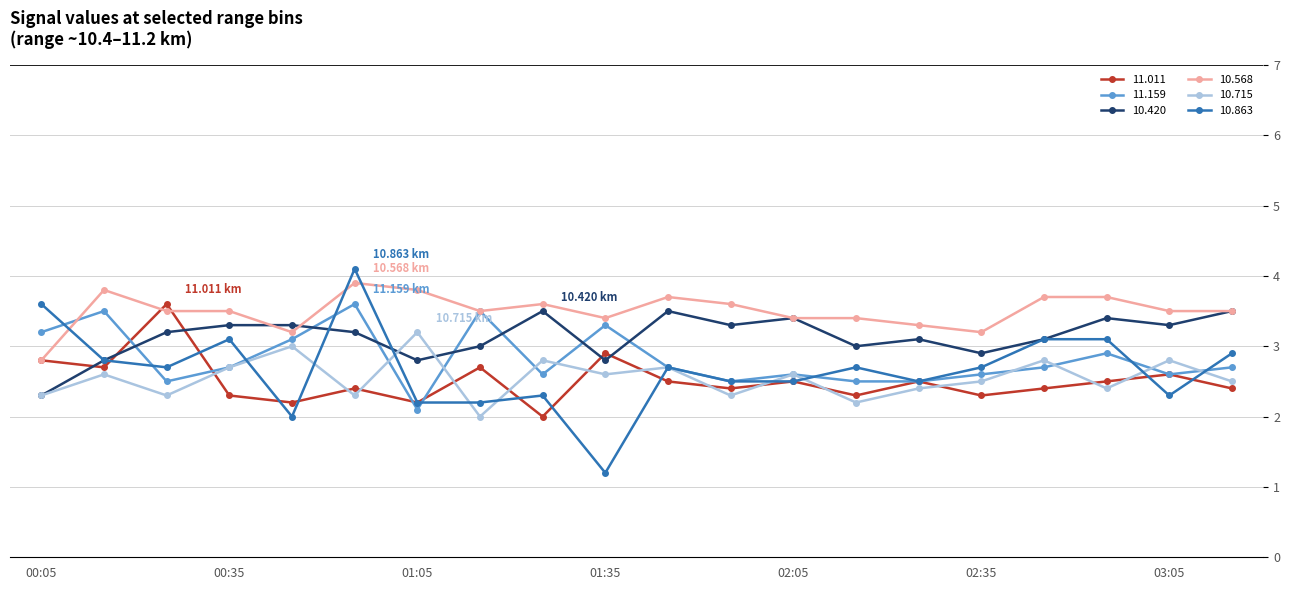

What is the average value of the 11.159 series?

2.8